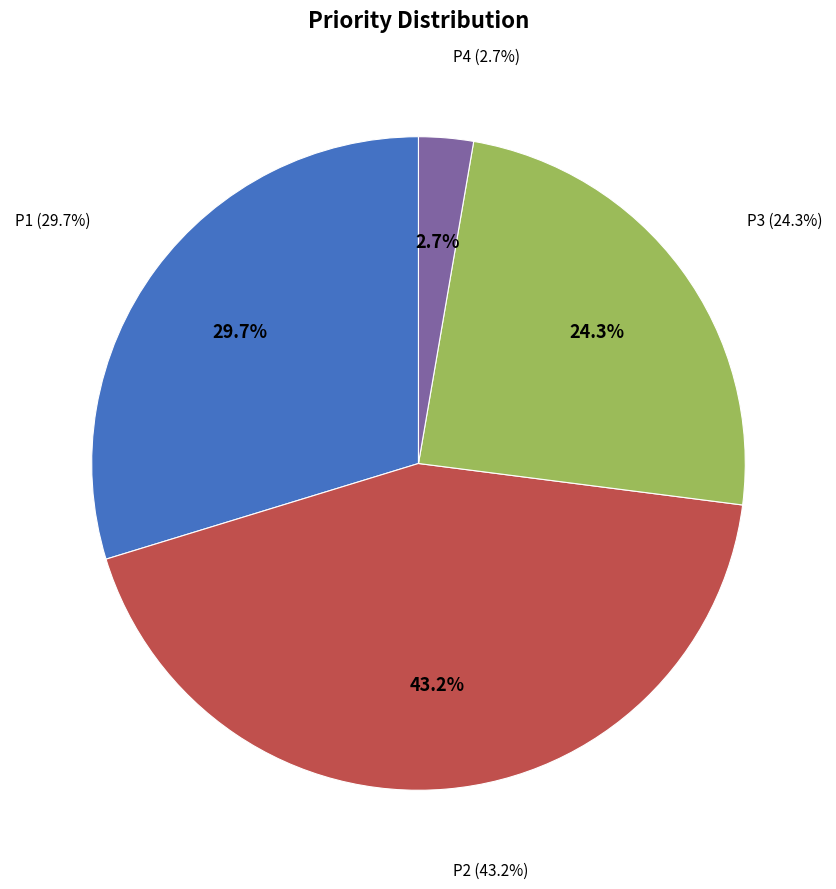

To the nearest percent, what is the difference between the P4 and P1 slice percentages?

27%